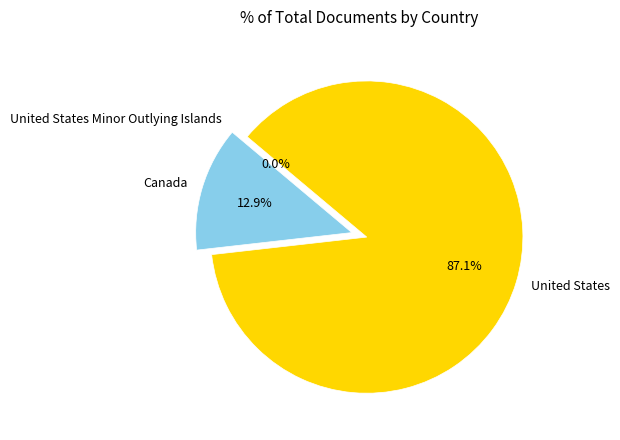

Which slice is the largest?

United States